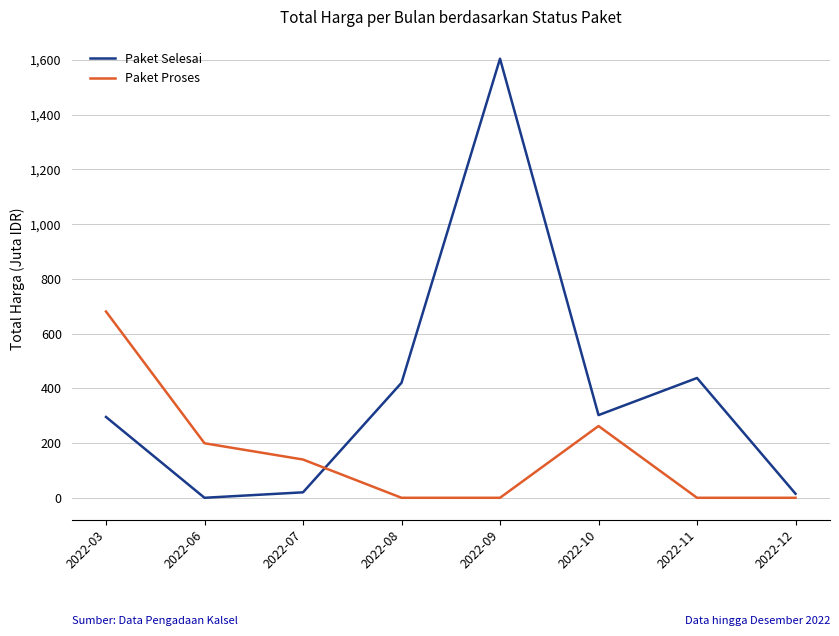

List the series in order of their overall mean, lowest first.

Paket Proses, Paket Selesai